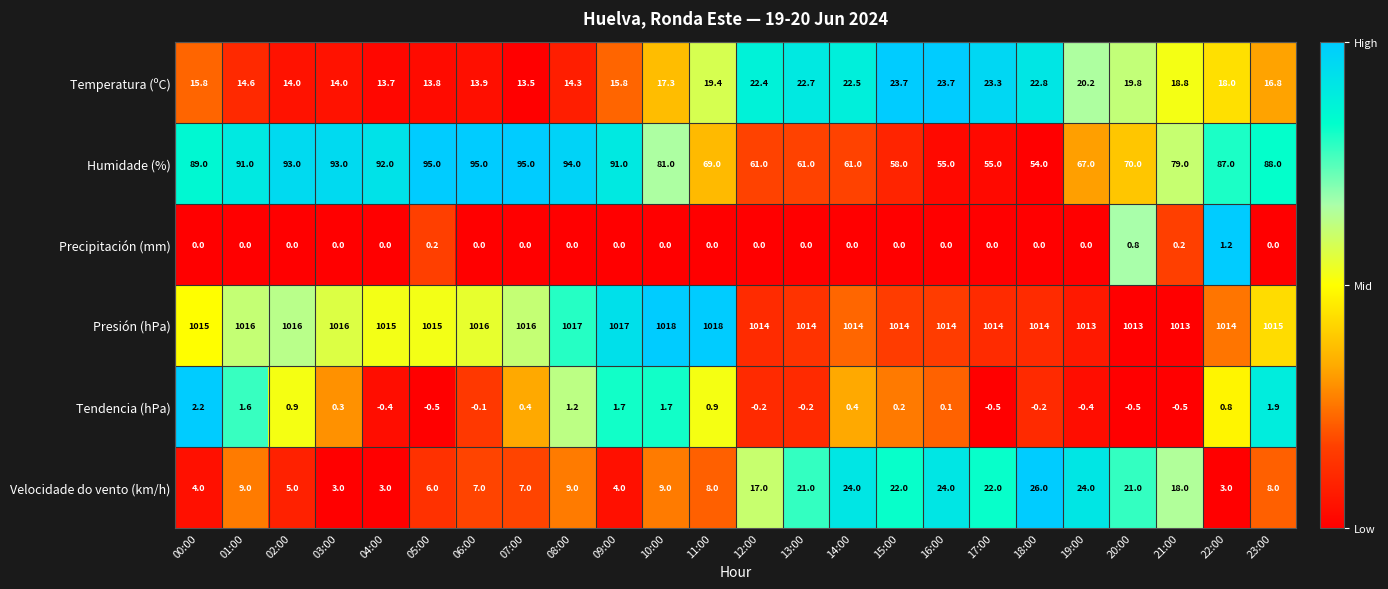

Which series changed the most between 15:00 and 17:00?

Humidade (%)